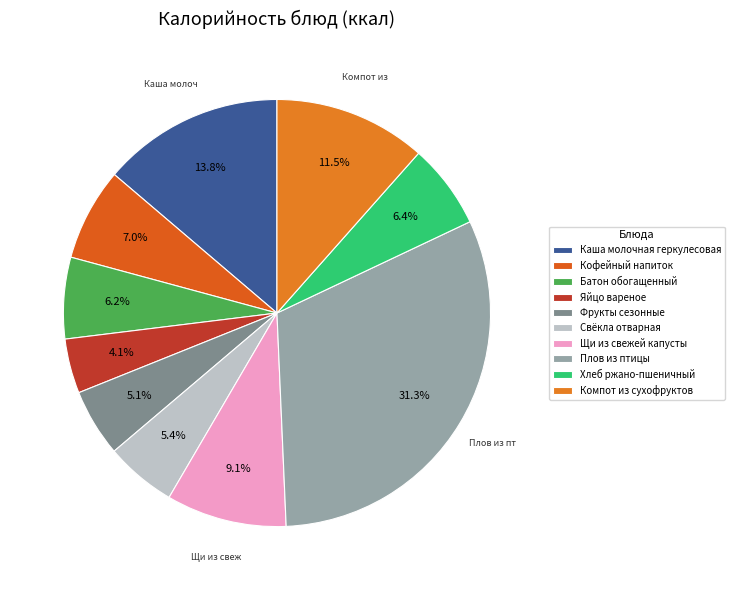

Combined, what portion of the pie is Батон обогащенный and Фрукты сезонные?

11.3%